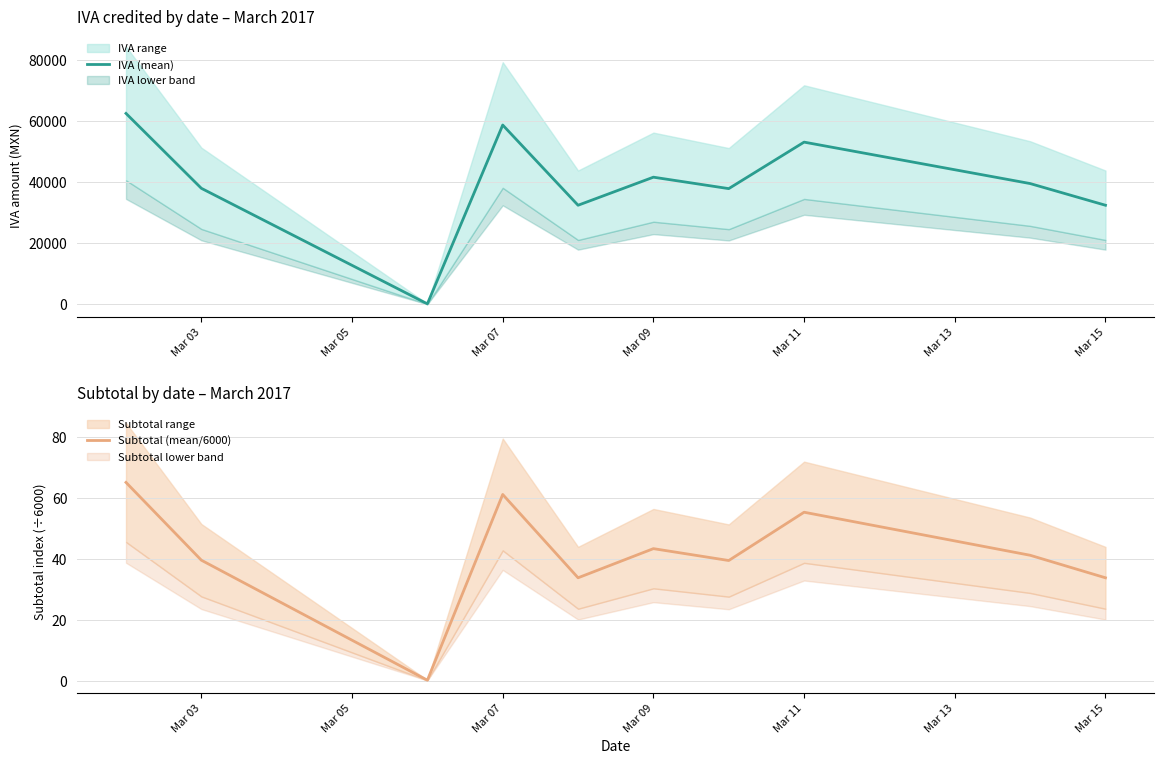

True or false: IVA (mean) and Subtotal (mean/6000) intersect in this chart.

False